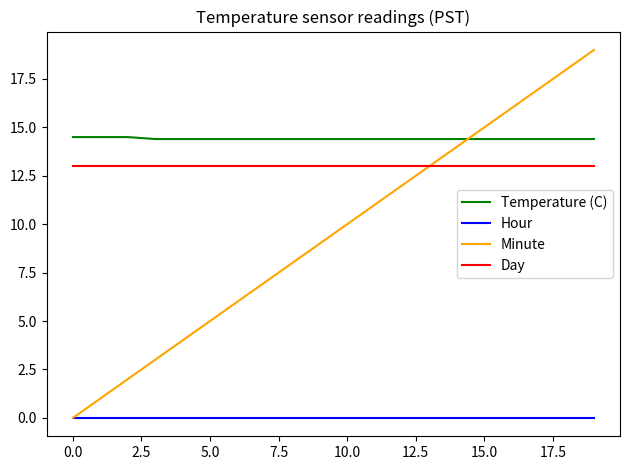

True or false: Hour and Day cross at least once.

False